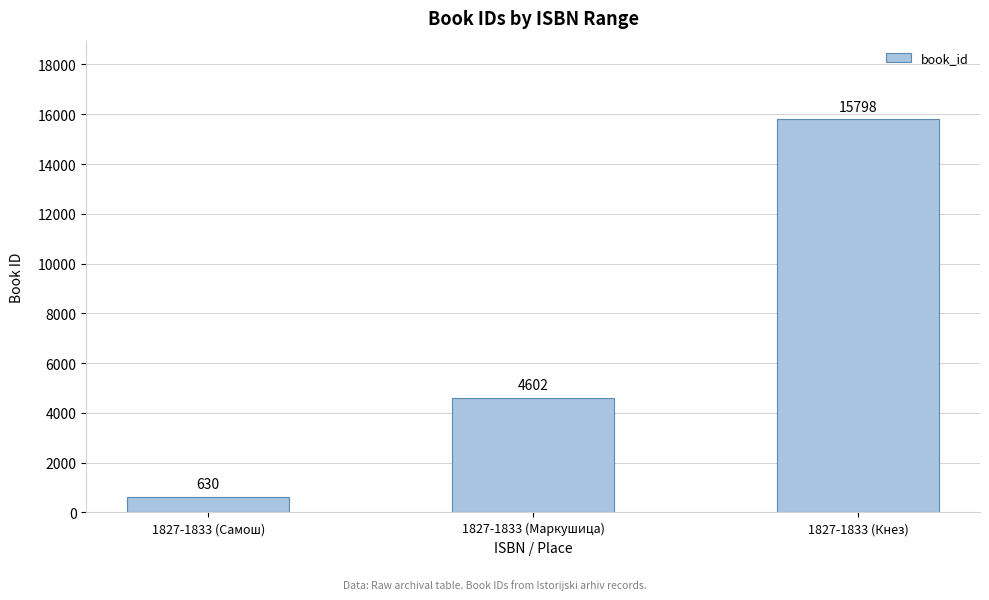

Reading left to right, what are all the values shown in this chart?

1827-1833 (Самош)=630	1827-1833 (Маркушица)=4602	1827-1833 (Кнез)=15798